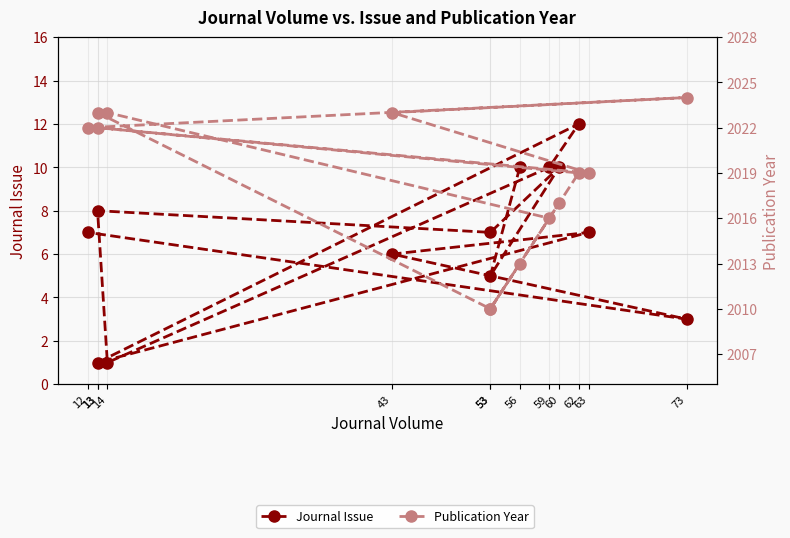

List the series in order of their overall mean, highest first.

Publication Year, Journal Issue